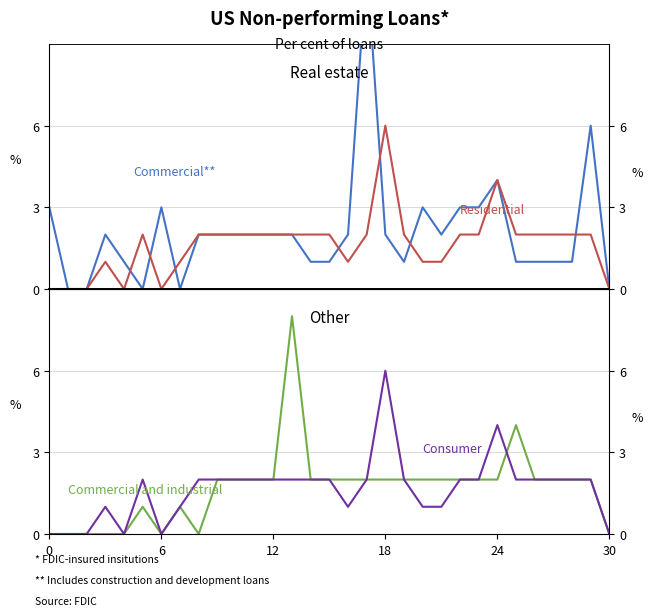

What is the difference between the second highest and minimum values in the Residential series?

4